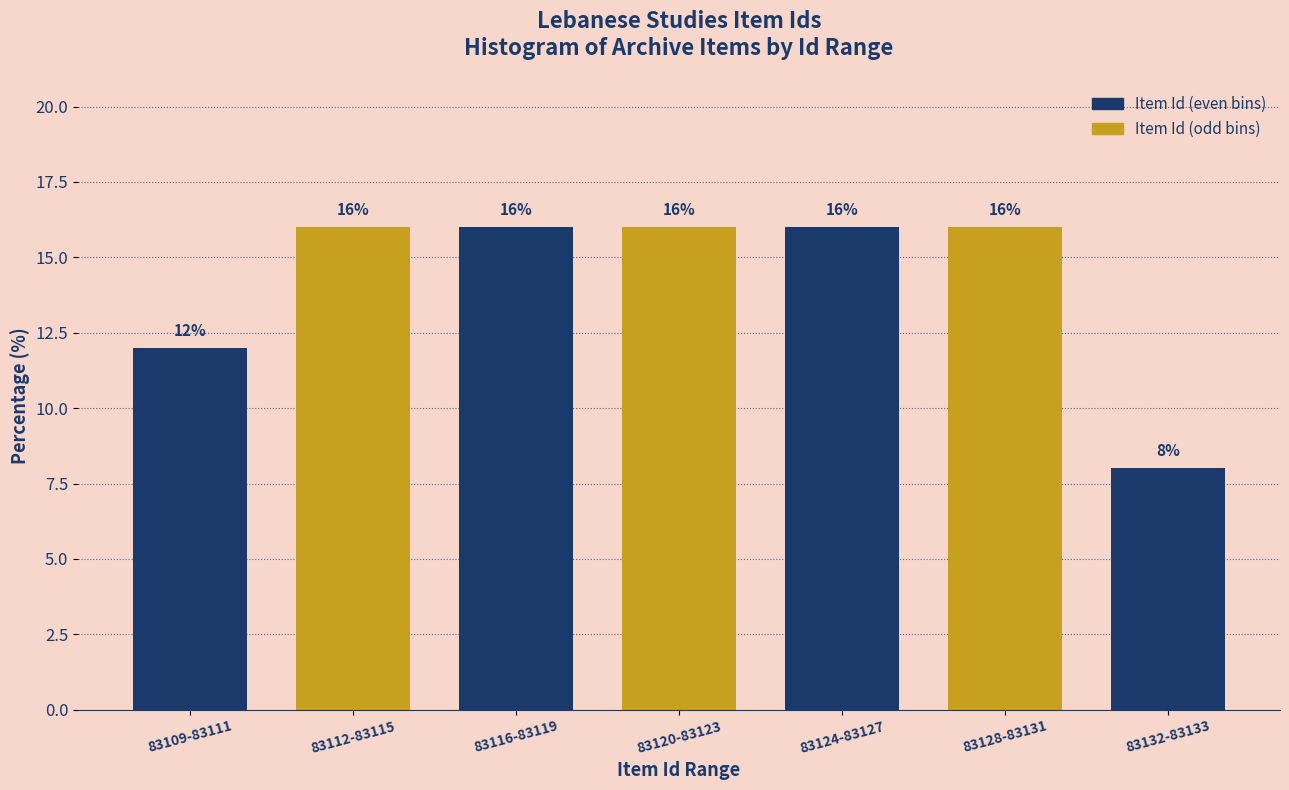

Reading left to right, list all the values displayed in this chart.

12	16	16	16	16	16	8